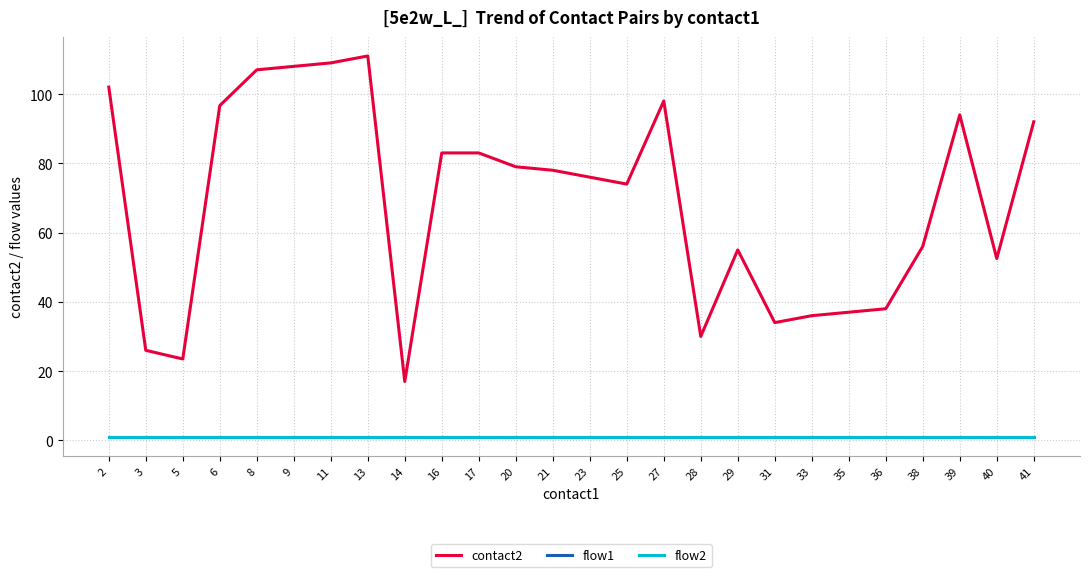

Where does the contact2 series first go above 78?

2